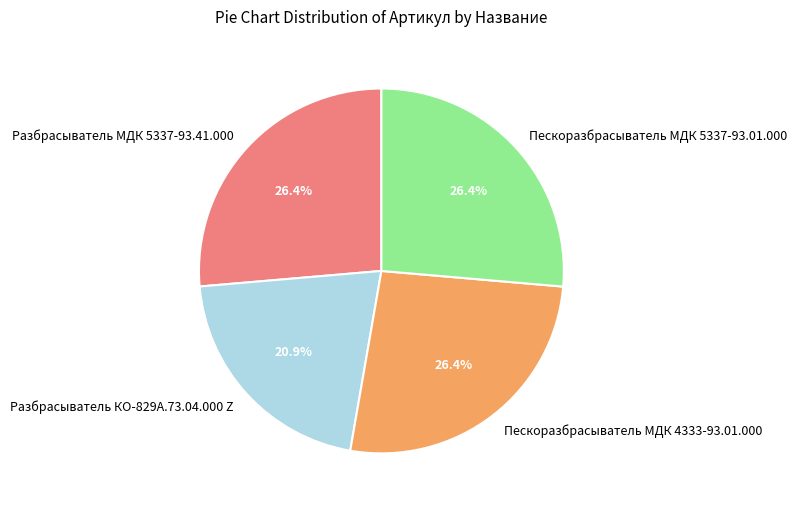

To the nearest percent, what portion does Пескоразбрасыватель МДК 5337-93.01.000 represent?

26%